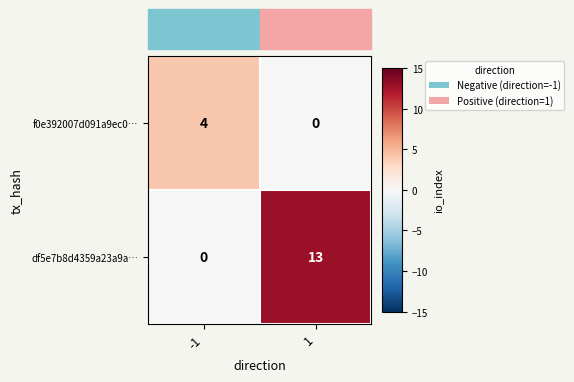

What is the greatest value displayed?

13